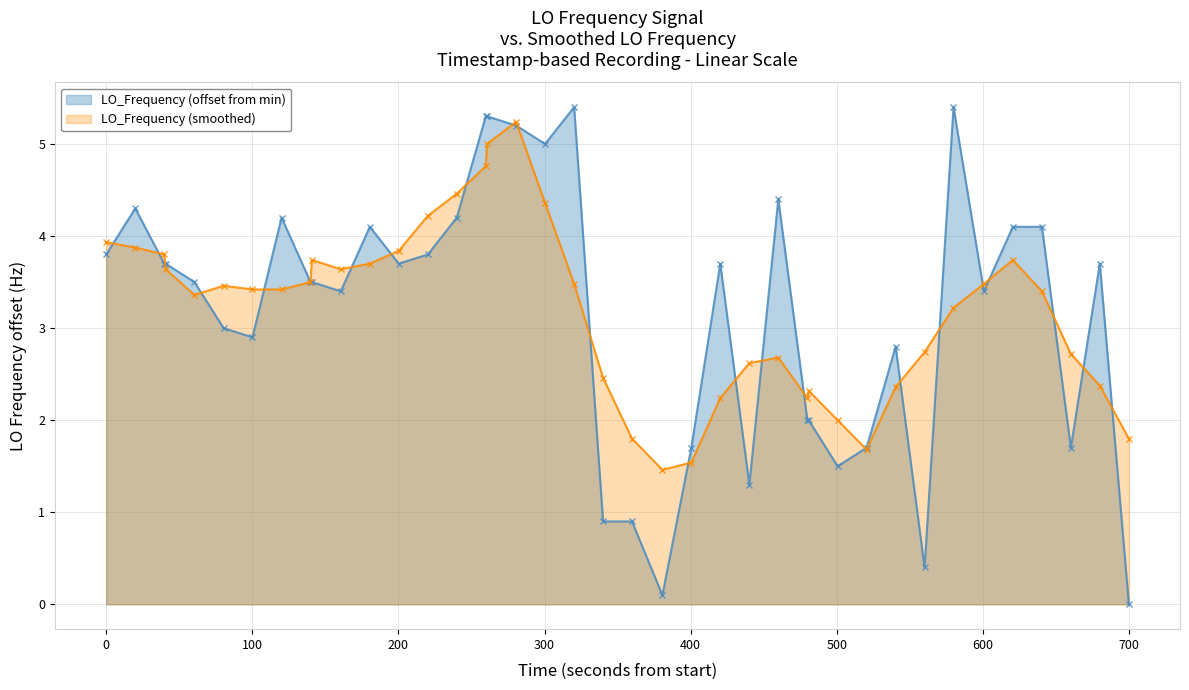

At how many categories does at least one series exceed 4?

14